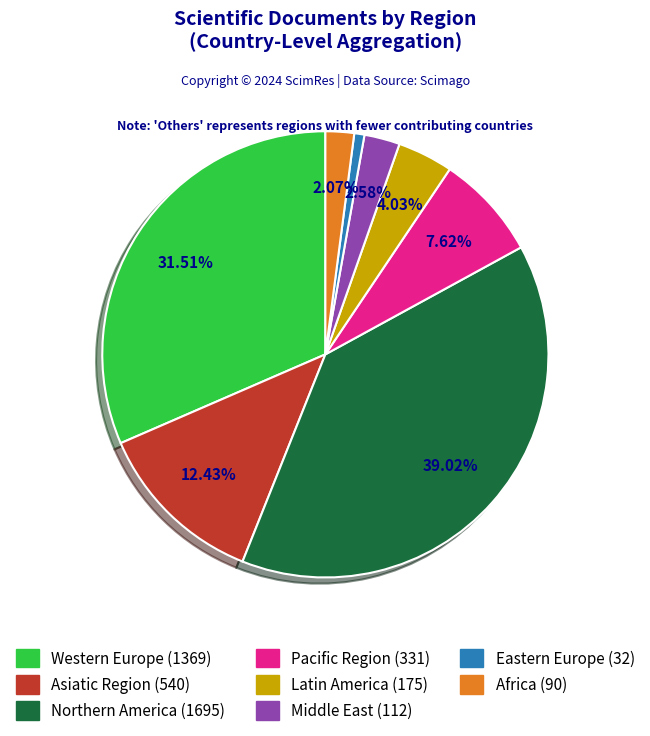

To the nearest percent, what portion does Northern America represent?

39%